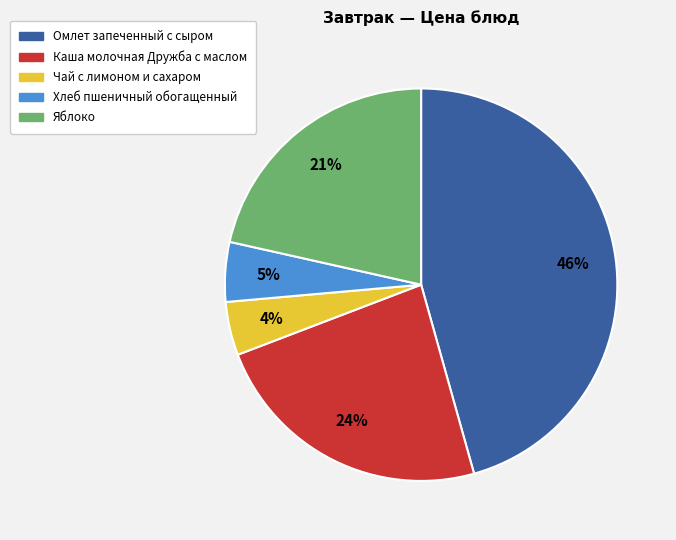

True or false: Омлет запеченный с сыром accounts for 46% of the total.

True